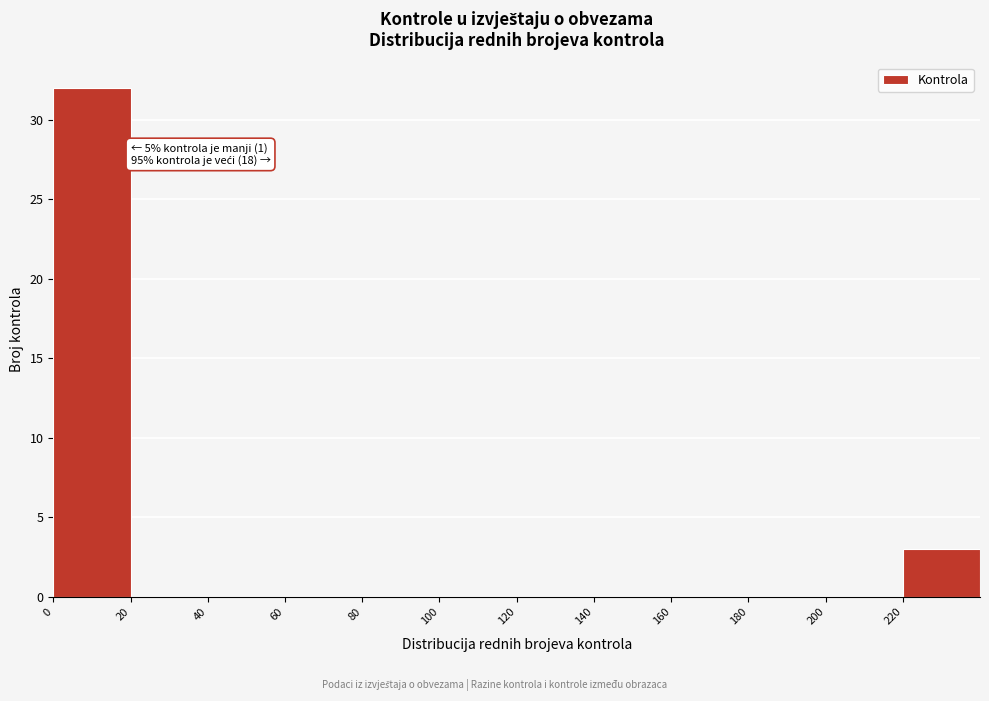

Which range on the x-axis has the tallest bar?

0 to 20